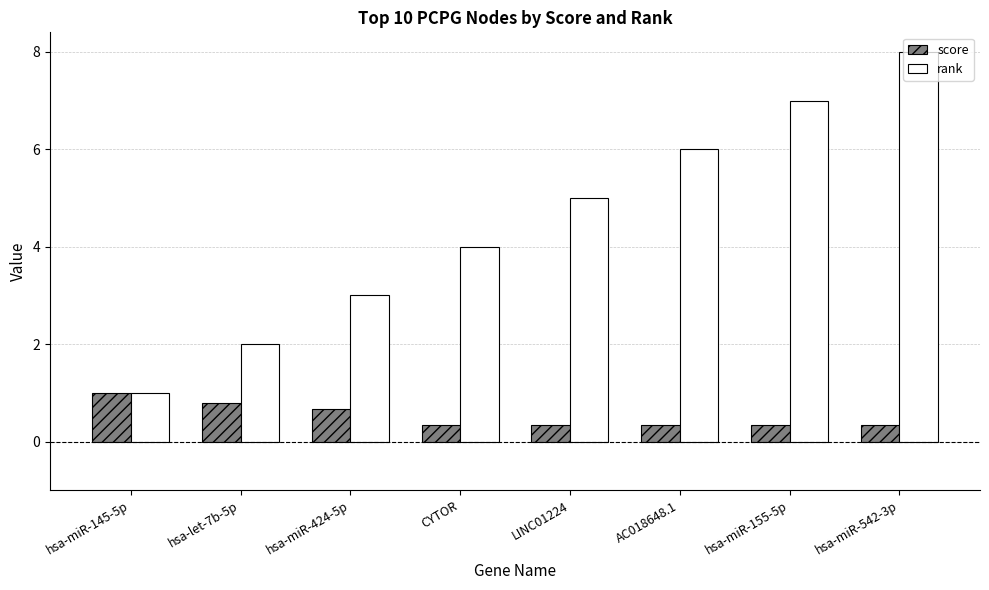

What position from the right is hsa-miR-424-5p?

6